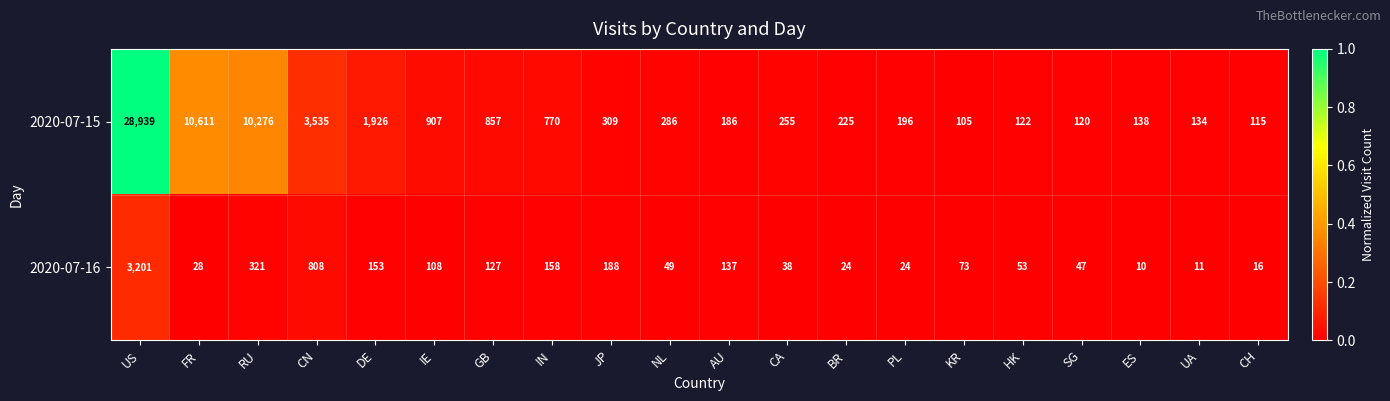

Which category has the highest value across all series?

US